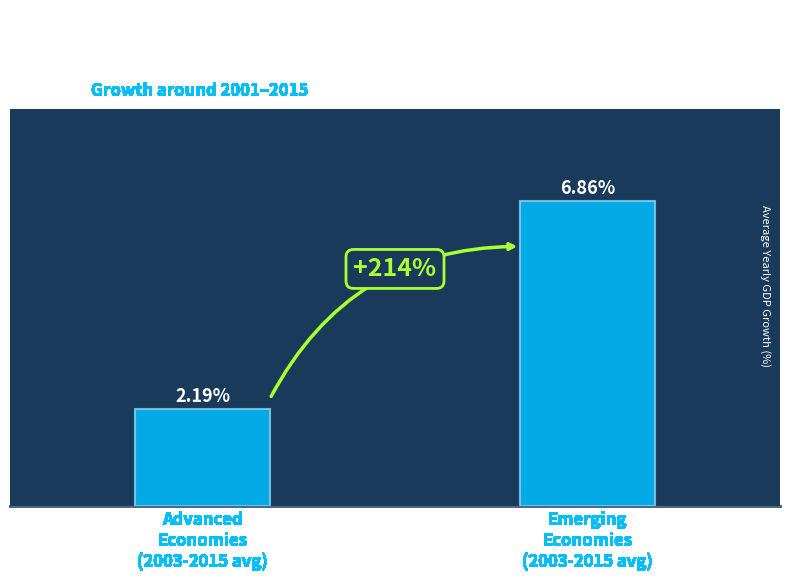

Where is the data nearest to the value 4?

Advanced
Economies
(2003-2015 avg)